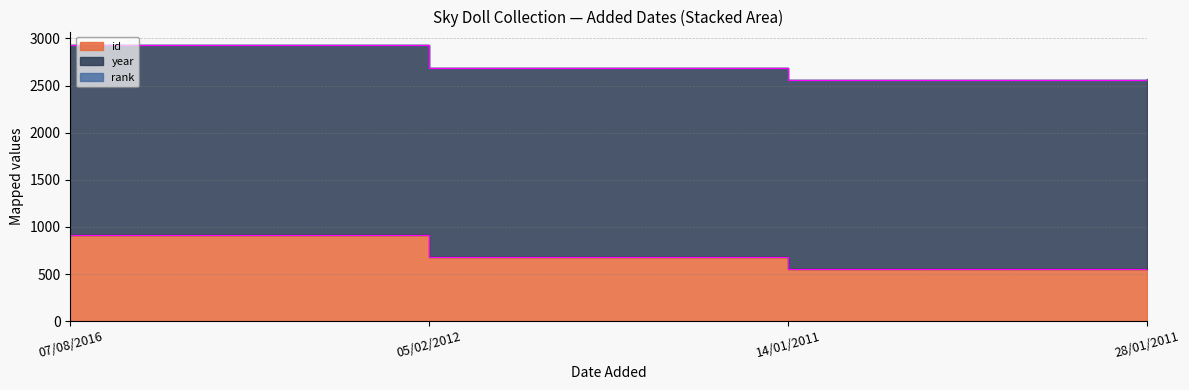

At which label does rank reach its peak?

07/08/2016